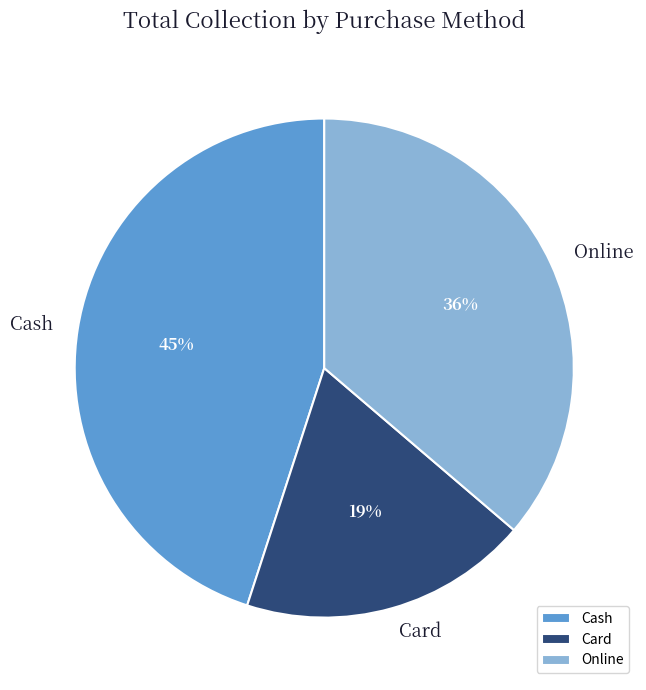

What is the smallest slice in the pie chart?

Card